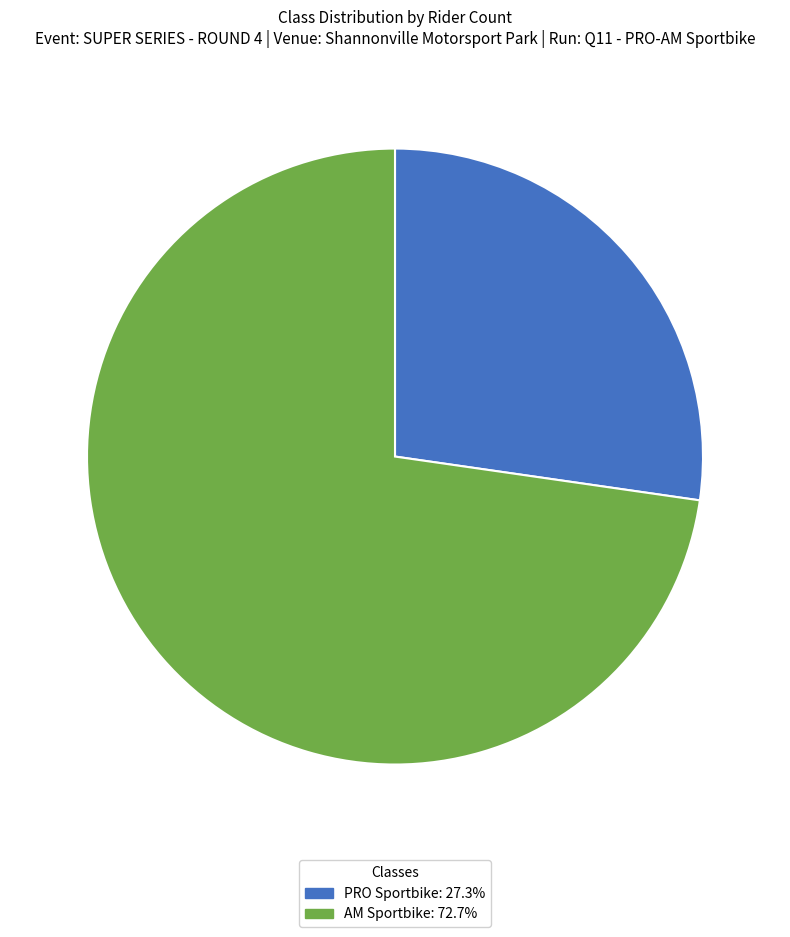

What is the ratio of the value at PRO Sportbike to the value at AM Sportbike?

0.4